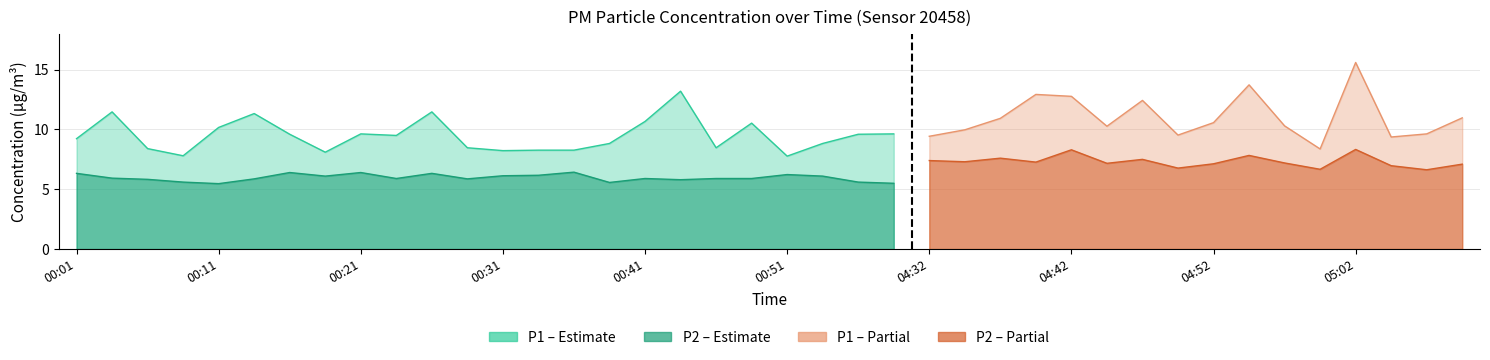

What is the average value of the P1 series?

10.1